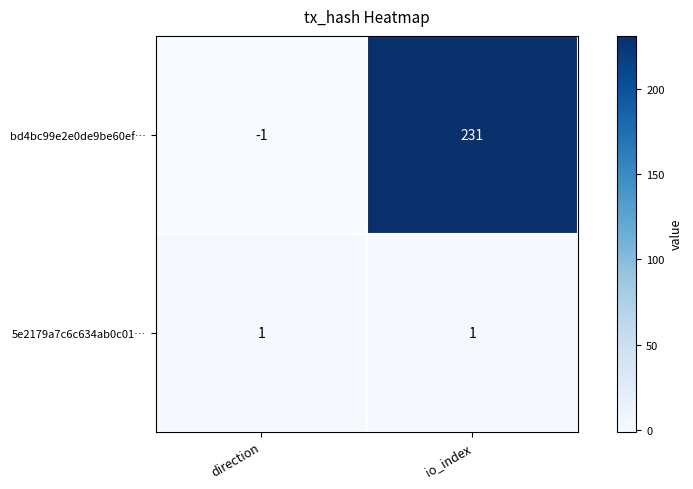

At which category is the sum across all series the highest?

io_index